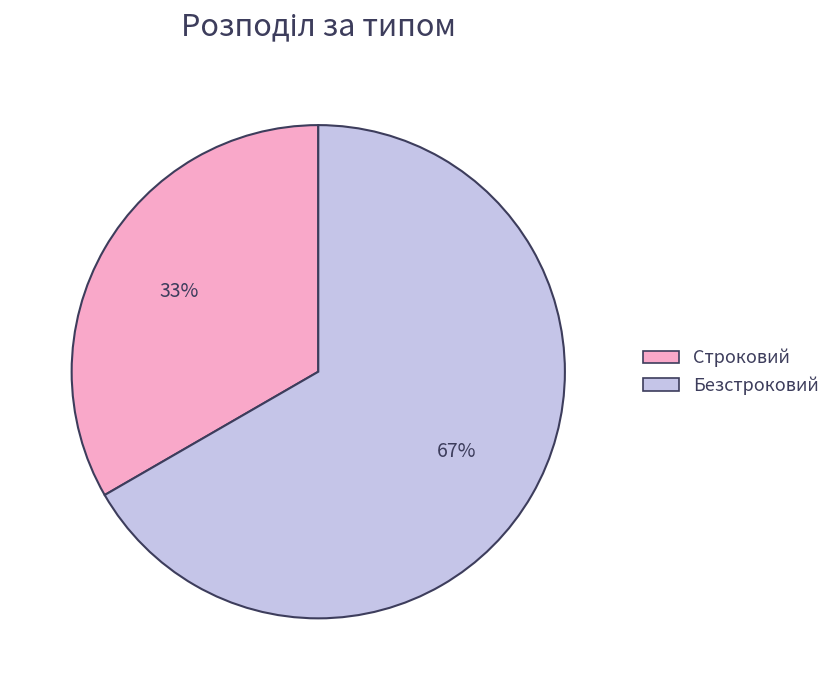

To the nearest percent, what portion does Строковий represent?

33%